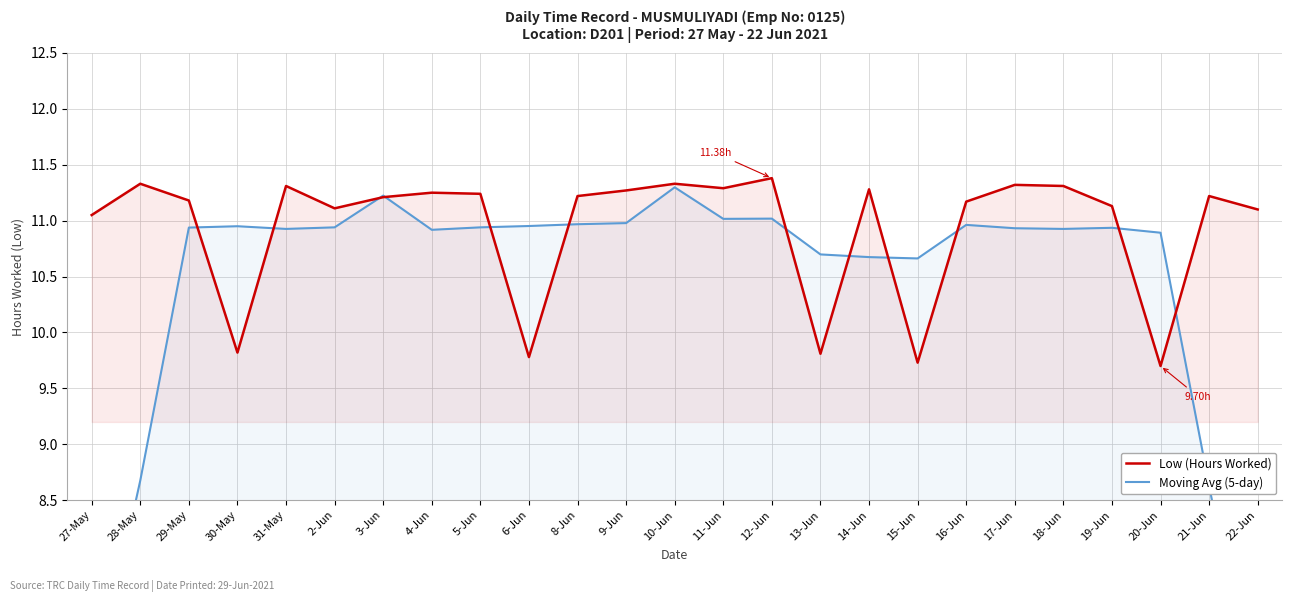

How many interior local valleys does the Moving Avg (5-day) series have?

5